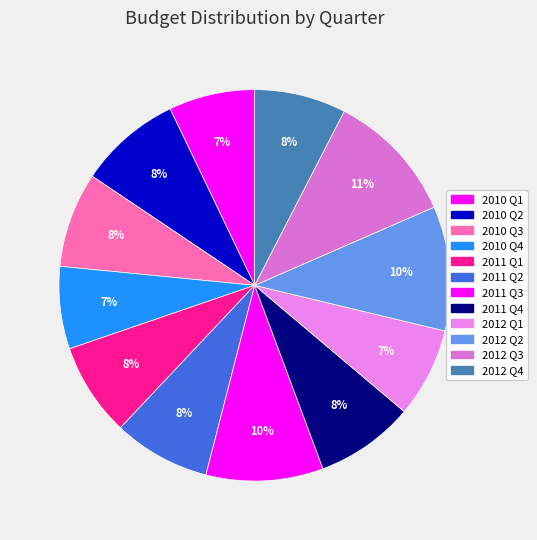

How many segments does this pie chart have?

12